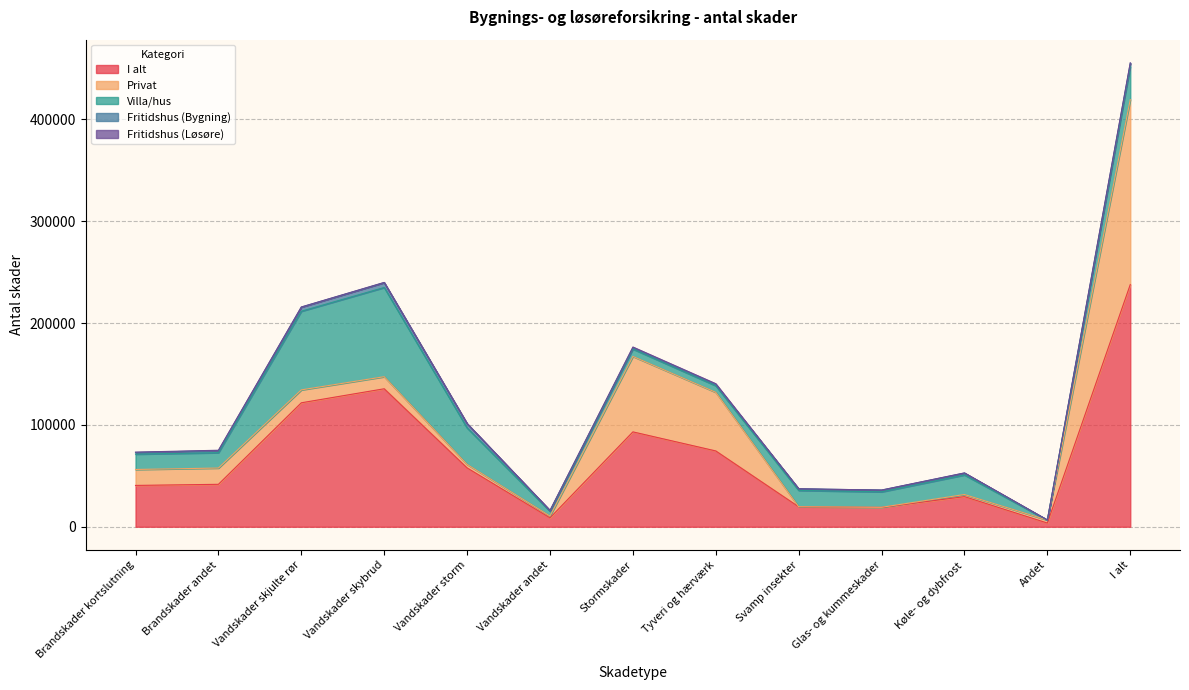

Rank the categories by Fritidshus (Løsøre) value from highest to lowest.

Tyveri og hærværk, Stormskader, Brandskader andet, I alt, Brandskader kortslutning, Vandskader skybrud, Vandskader storm, Køle- og dybfrost, Vandskader skjulte rør, Andet, Vandskader andet, Svamp insekter, Glas- og kummeskader